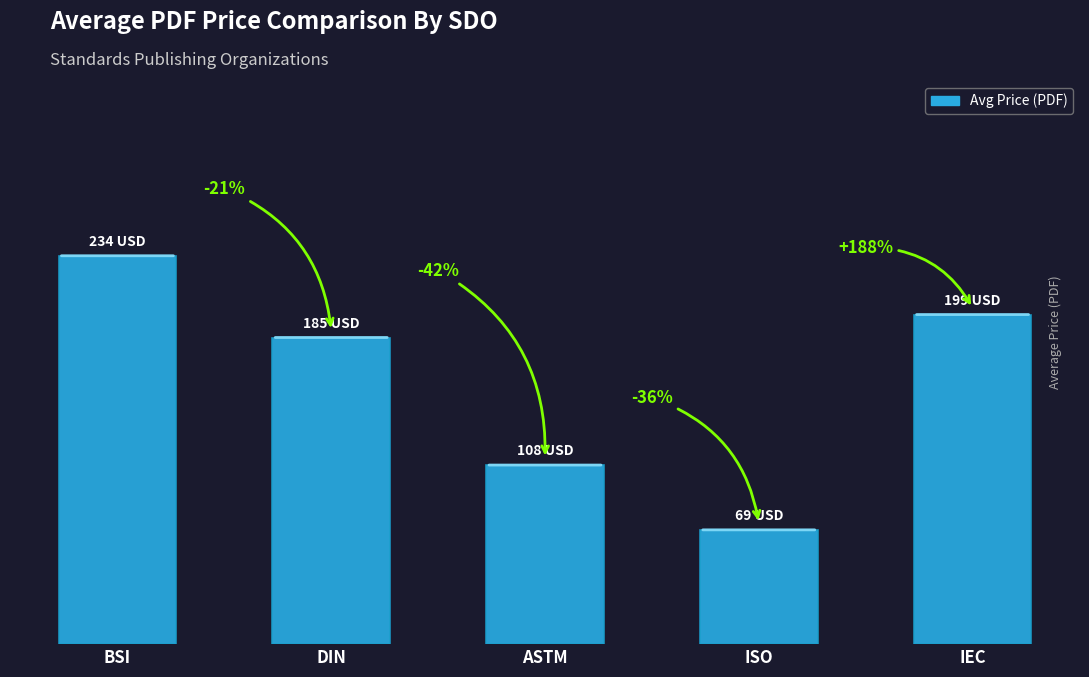

List the labels in order of value, largest first.

BSI, IEC, DIN, ASTM, ISO